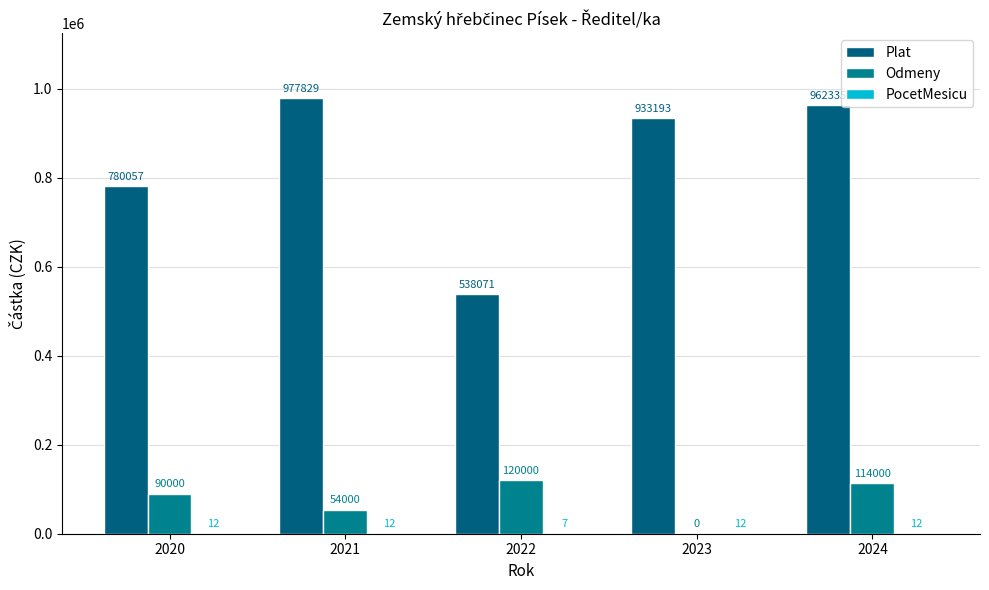

How many distinct data groups are displayed?

3